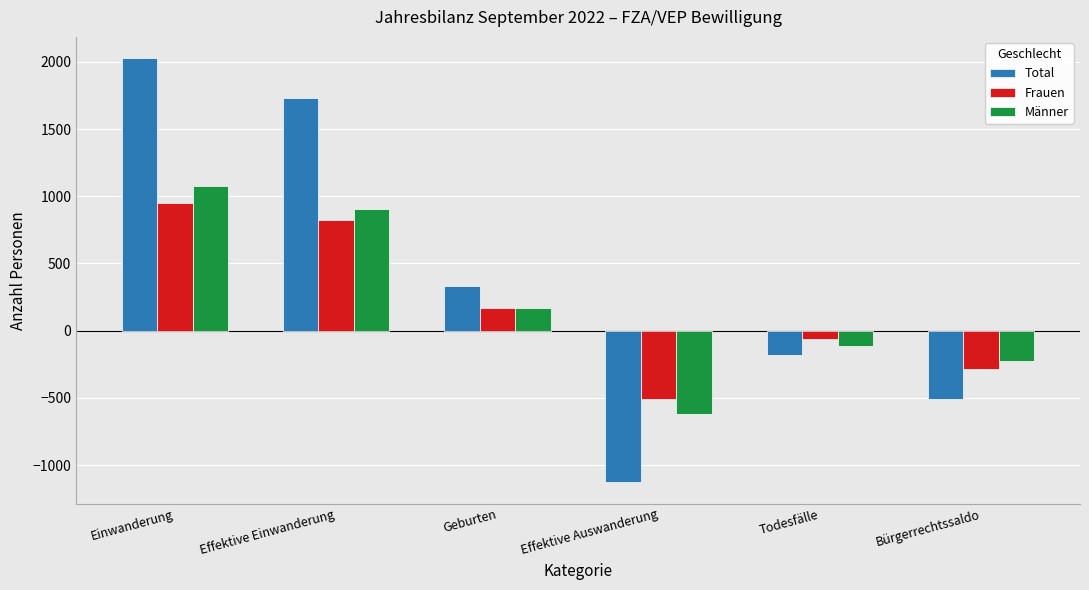

Is it true that Total equals 875 at Effektive Einwanderung?

False